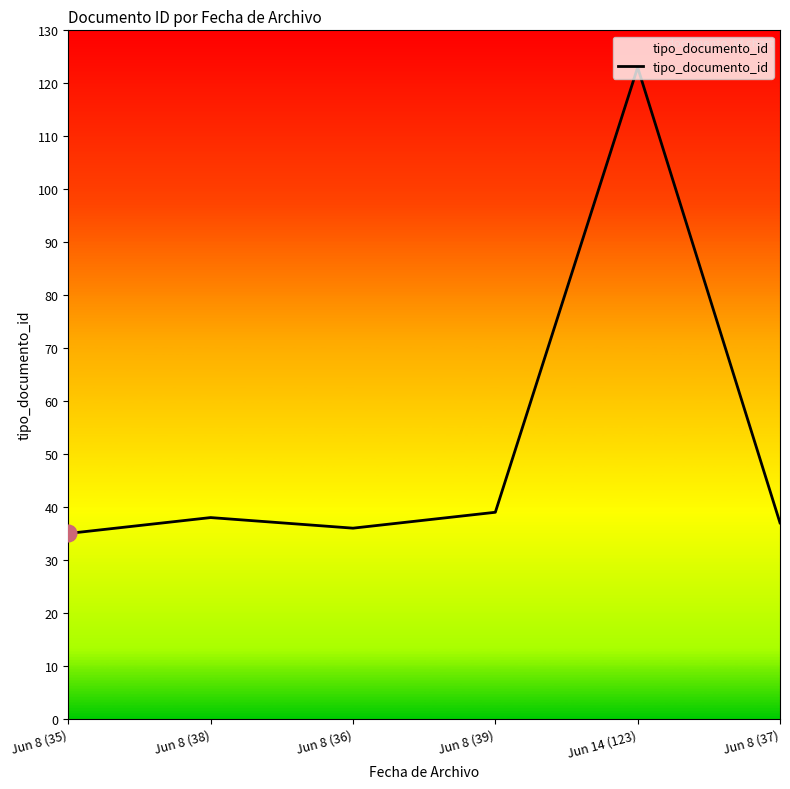

What is the change in value from Jun 8 (36) to Jun 8 (39)?

+3